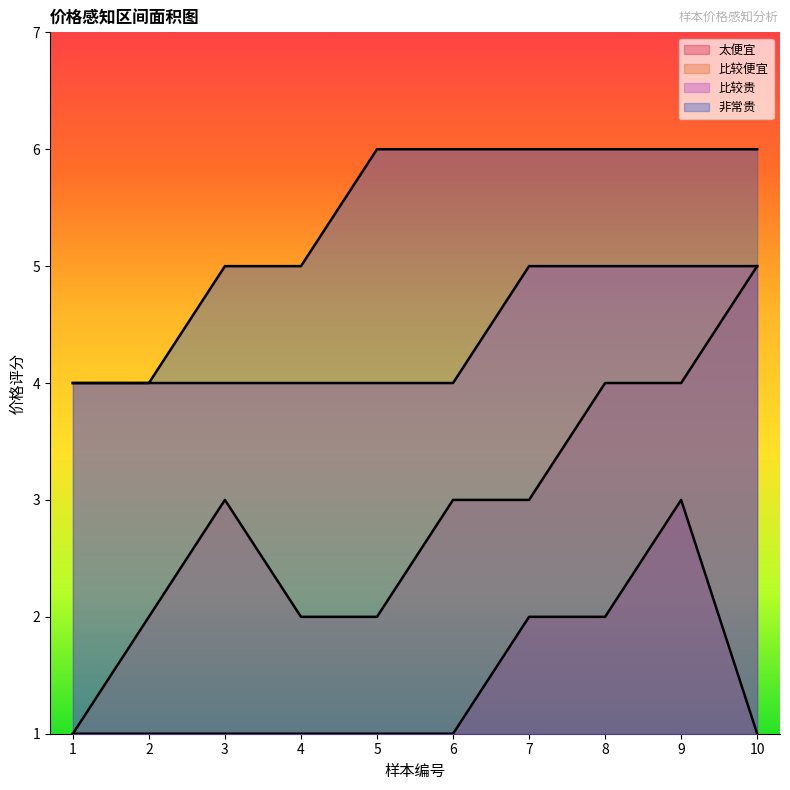

Reading left to right, list all the values displayed in this chart.

太便宜: 1=1	2=1	3=1	4=1	5=1	6=1	7=2	8=2	9=3	10=1
比较便宜: 1=1	2=2	3=3	4=2	5=2	6=3	7=3	8=4	9=4	10=5
比较贵: 1=4	2=4	3=4	4=4	5=4	6=4	7=5	8=5	9=5	10=5
非常贵: 1=4	2=4	3=5	4=5	5=6	6=6	7=6	8=6	9=6	10=6